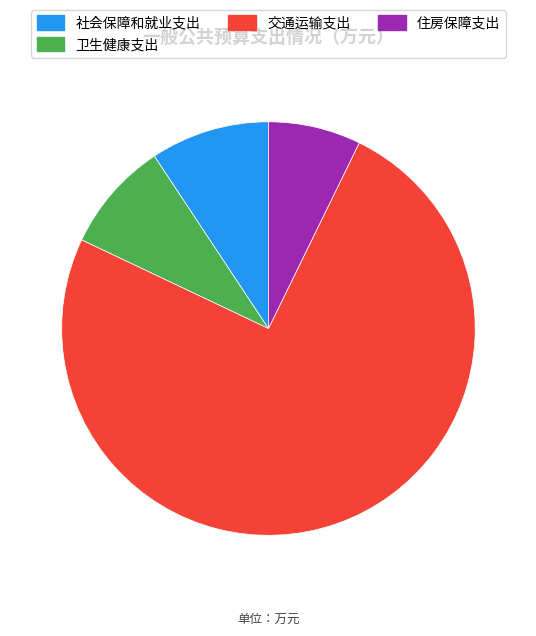

How many segments does this pie chart have?

4